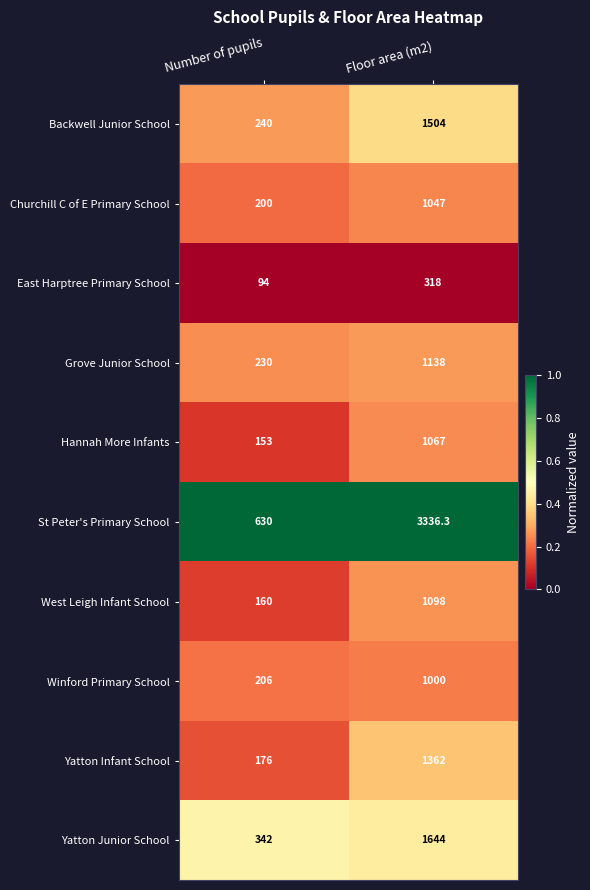

Between Number of pupils and Floor area (m2), which series saw the biggest shift?

St Peter's Primary School